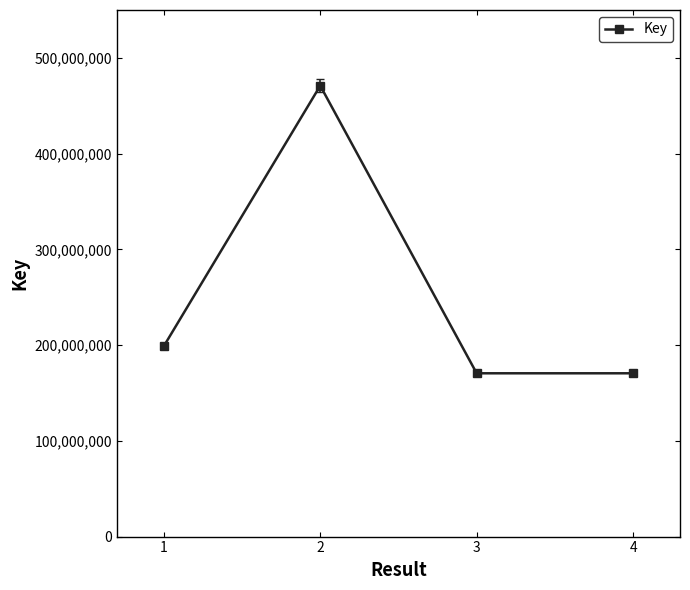

How many categories are shown in the chart?

4